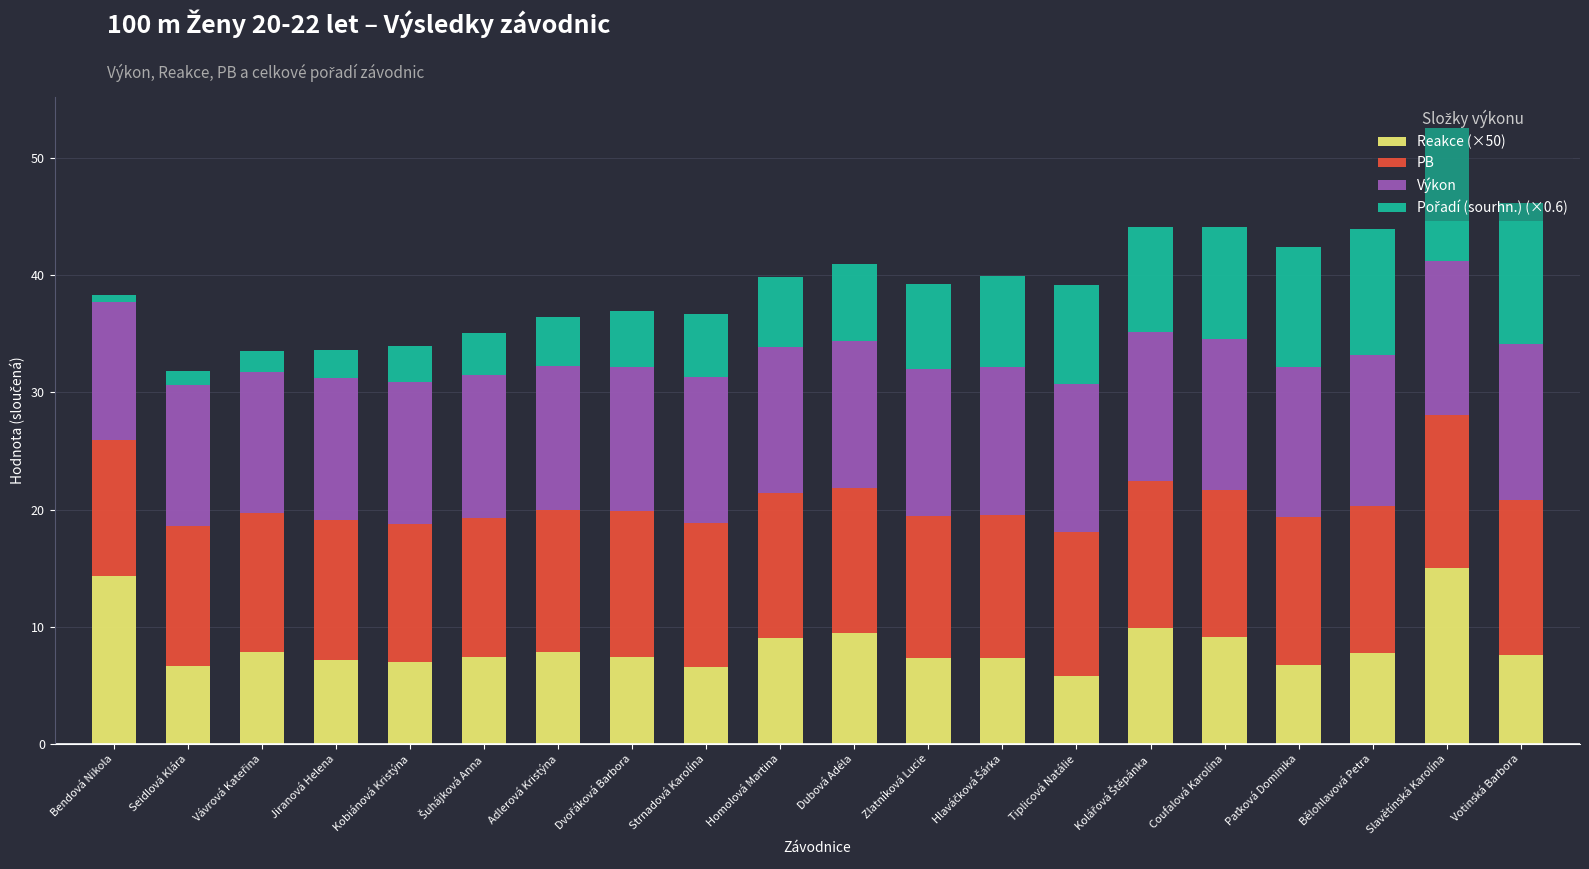

At which category is the sum across all series the highest?

Slavětínská Karolína